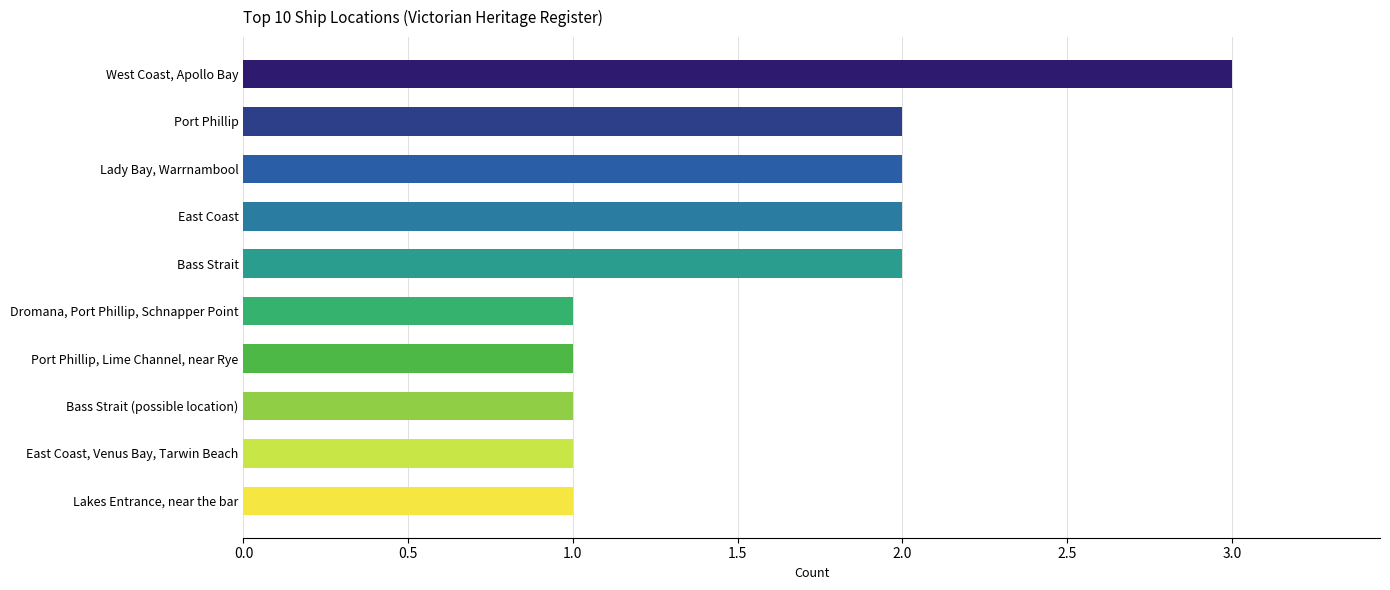

True or false: the data shows 3 at West Coast, Apollo Bay.

True